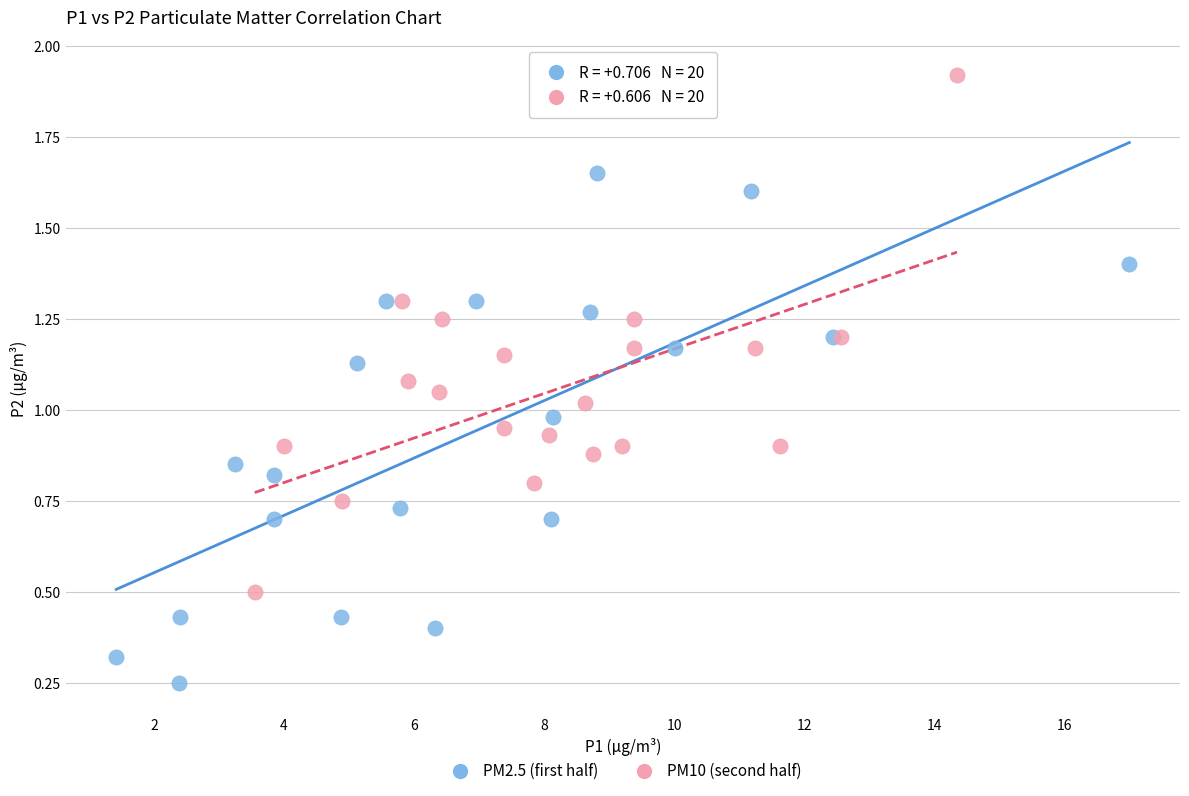

Which series reaches the maximum Y coordinate?

PM10 (second half)